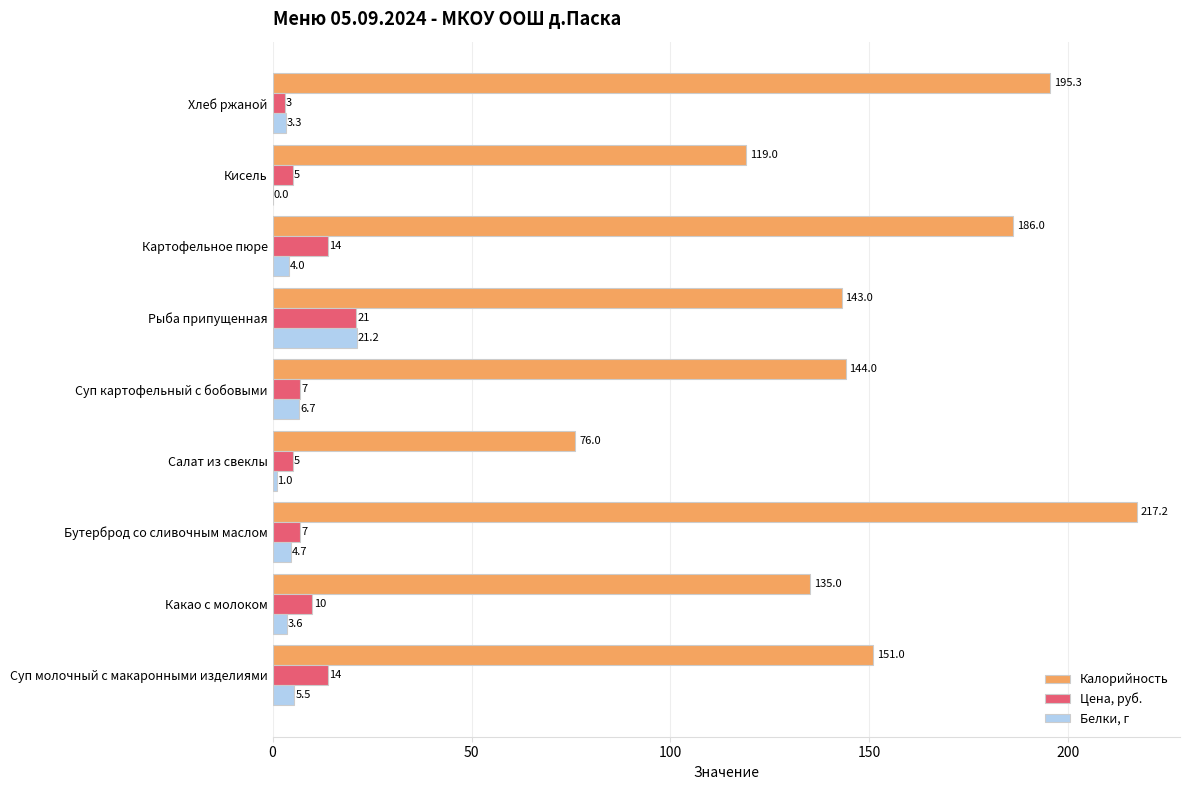

Which series changed the most between Какао с молоком and Бутерброд со сливочным маслом?

Калорийность